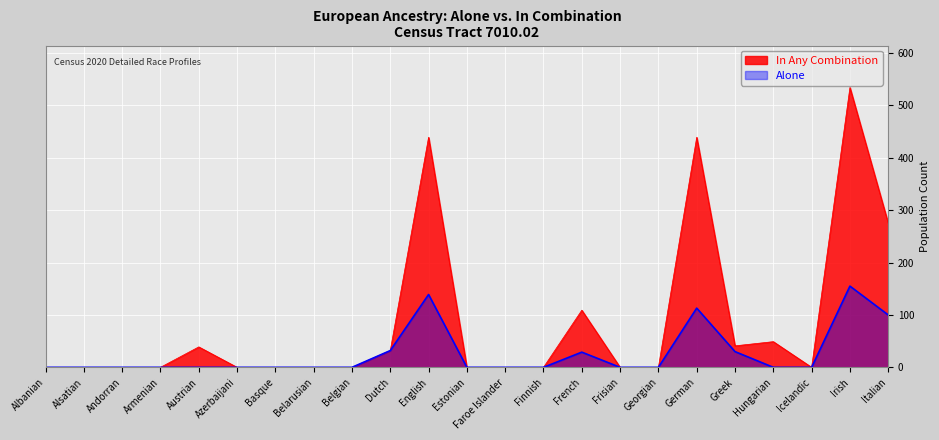

At which category does in_combination reach its first local peak?

Austrian